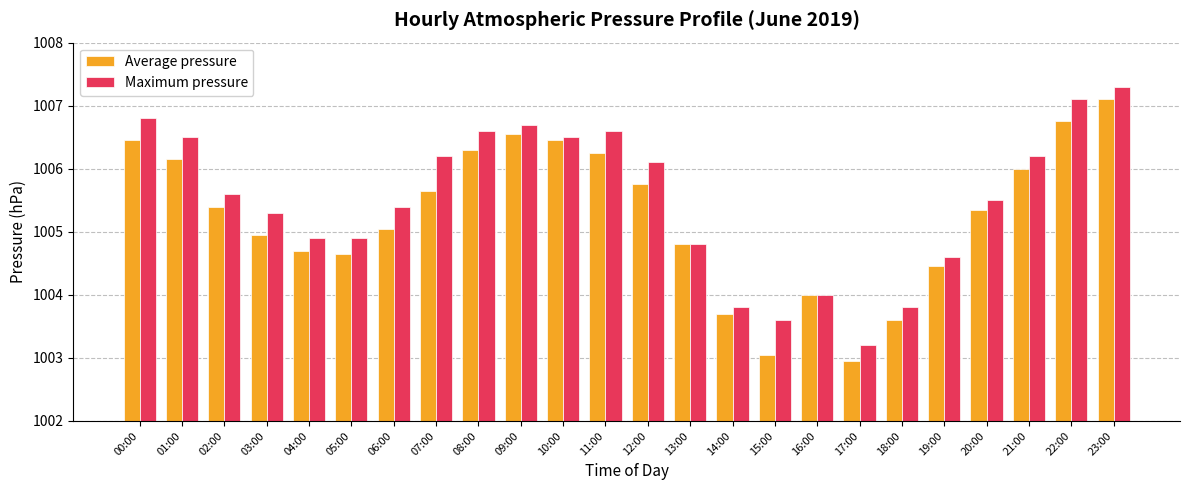

Where does the Average pressure series first go above 1005?

00:00